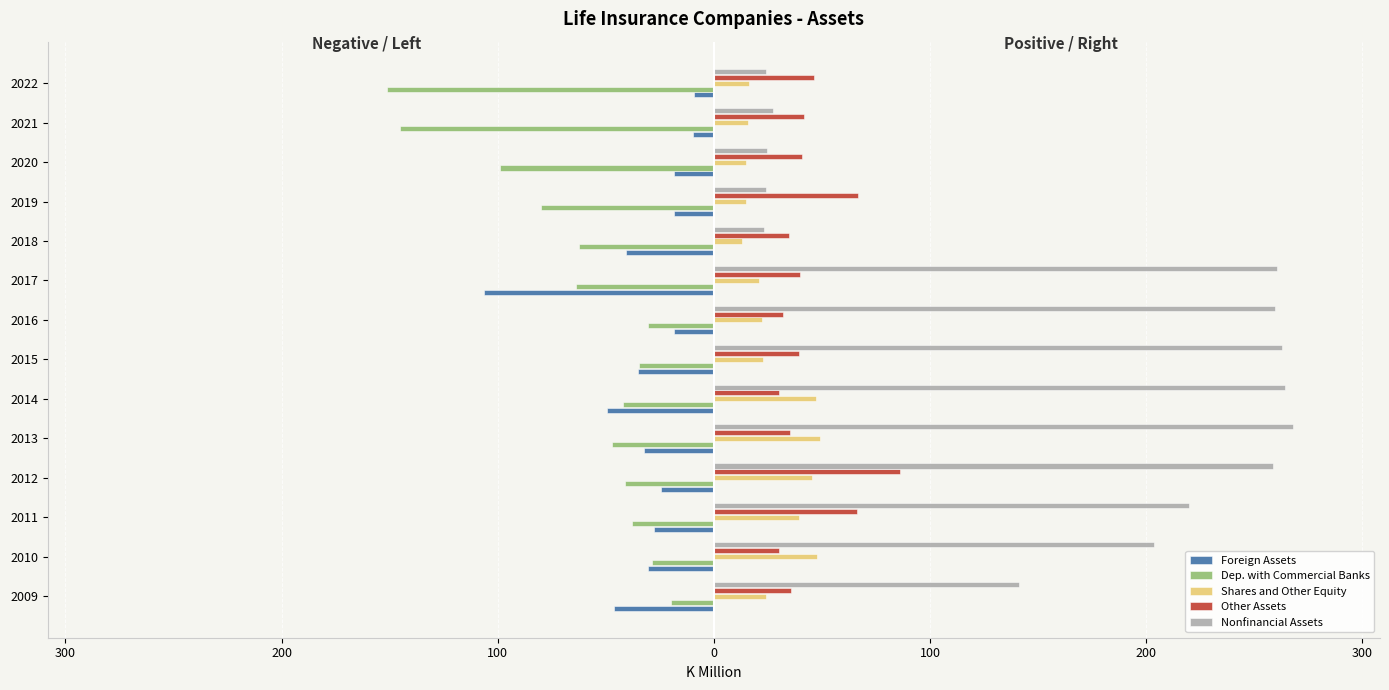

What is the minimum value shown in the chart?

-151.1